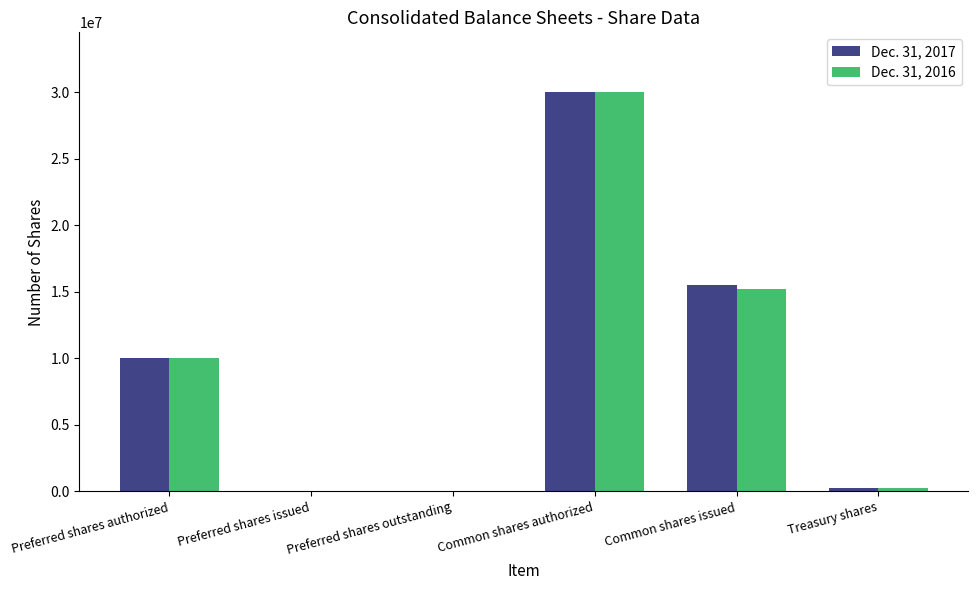

Which category has the highest value in the Dec. 31, 2016 series?

Common shares authorized